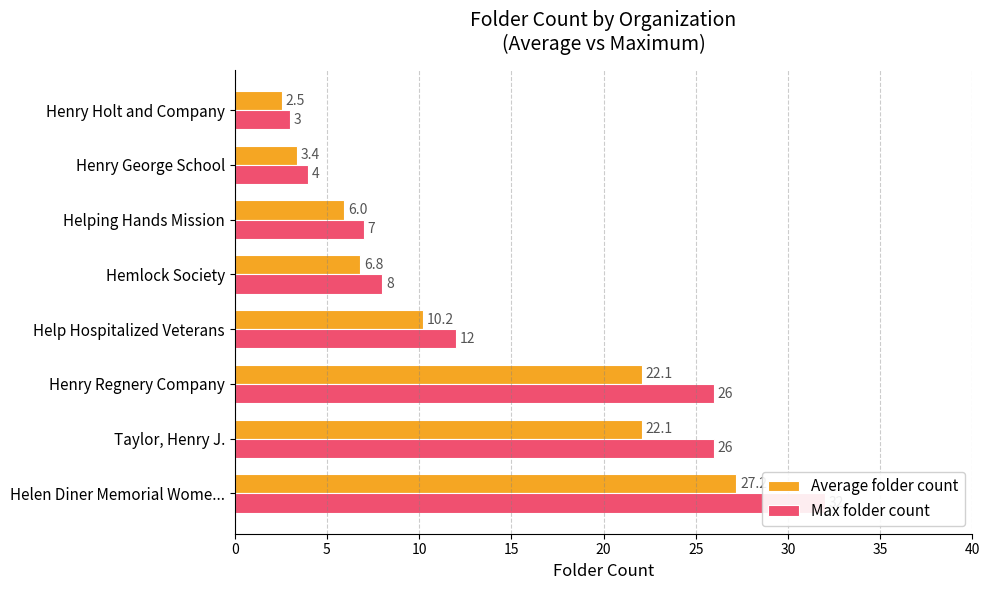

At how many categories does at least one series exceed 10?

4